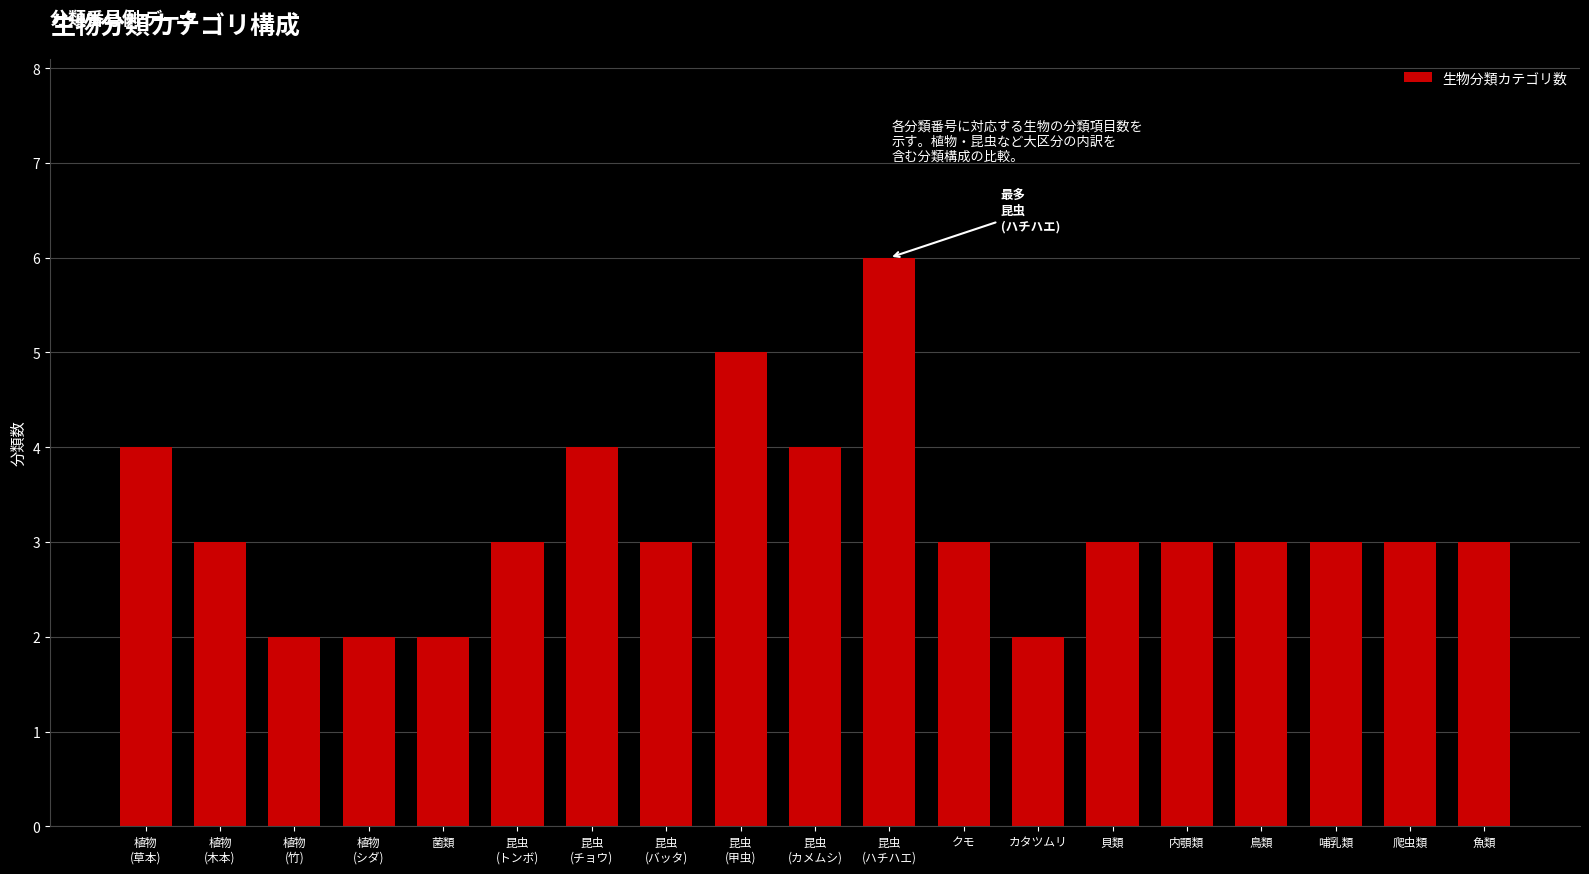

Read the value at 昆虫
(ハチハエ).

6